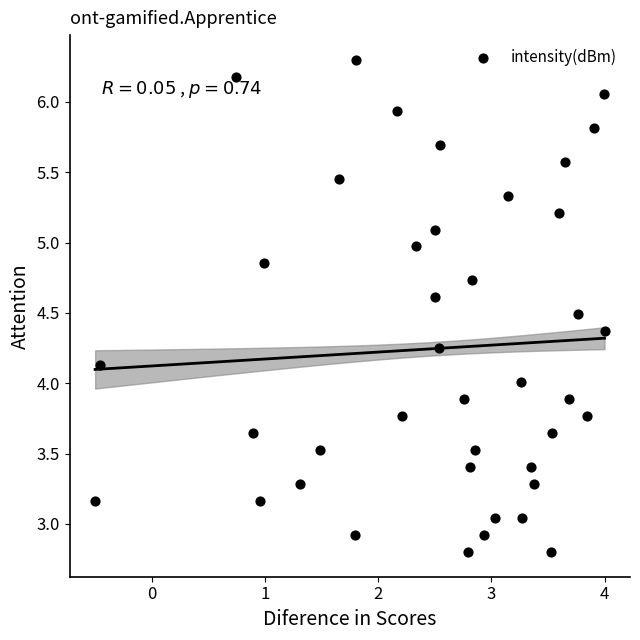

What is the range of X values (max minus min)?

4.5